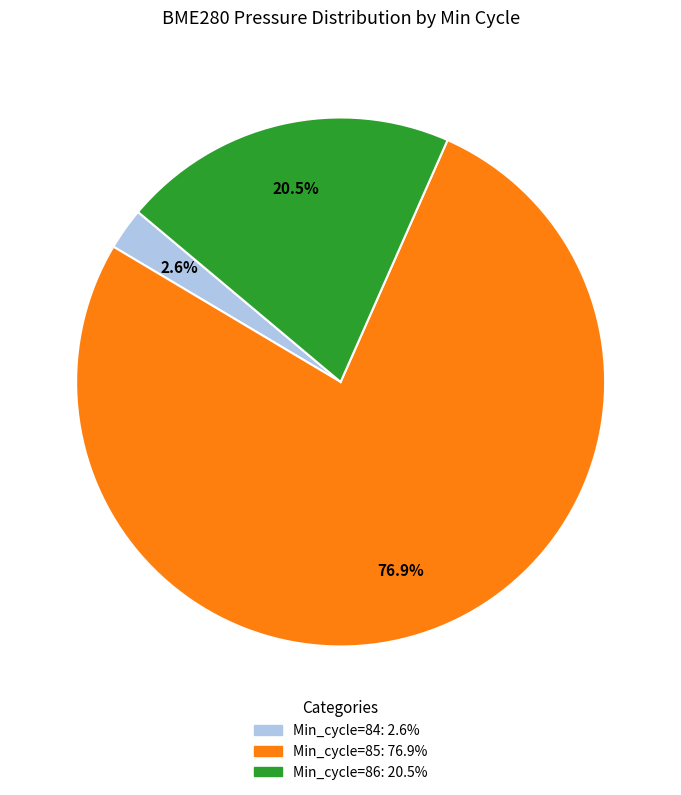

Is there a majority slice in this chart?

Yes